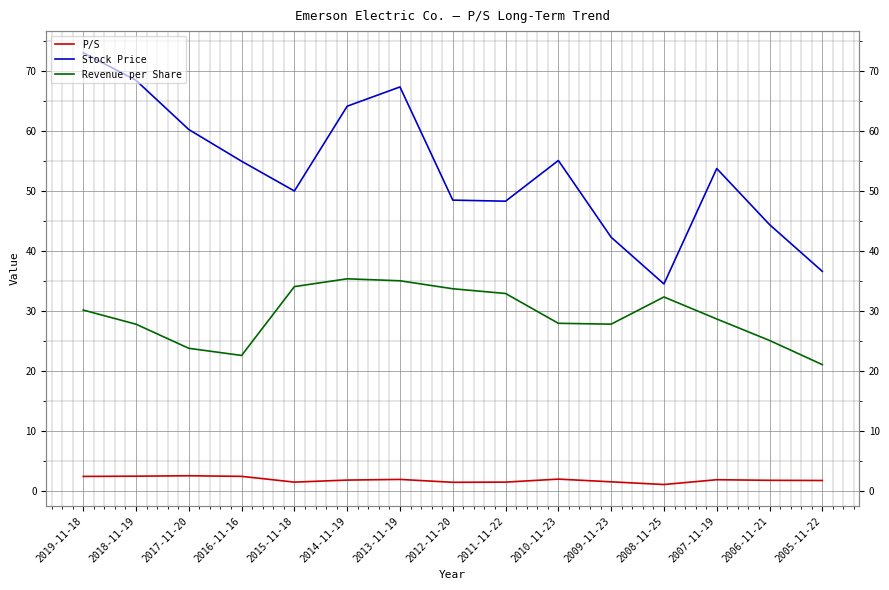

True or false: Stock Price and P/S cross at least once.

False